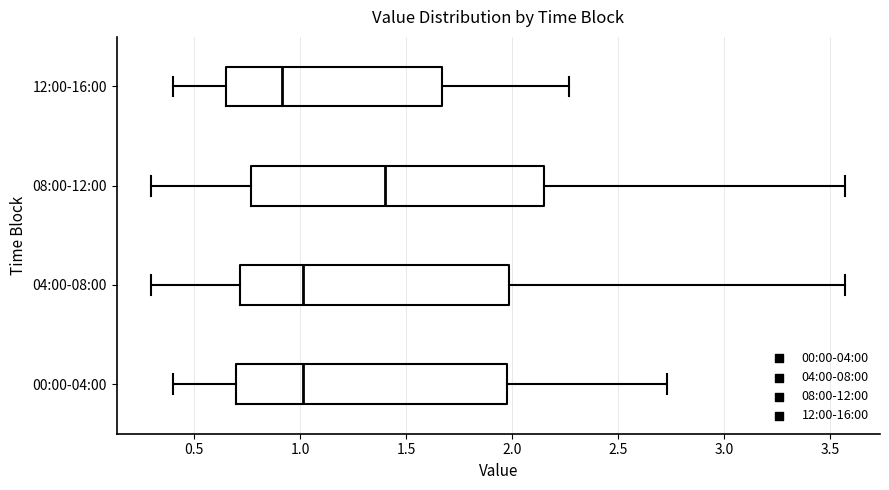

Reading bottom to top, transcribe this box plot: for each box, give where its median line is, the range the box spans, and where its two whiskers end, as read against the x-axis. The values are not printed on the chart, so give them approximately, as read against the axis.

00:00-04:00: median 1.00, box 0.70 to 2.00, whiskers 0.40 to 2.75
04:00-08:00: median 1.00, box 0.70 to 2.00, whiskers 0.30 to 3.55
08:00-12:00: median 1.40, box 0.75 to 2.15, whiskers 0.30 to 3.55
12:00-16:00: median 0.90, box 0.65 to 1.65, whiskers 0.40 to 2.25